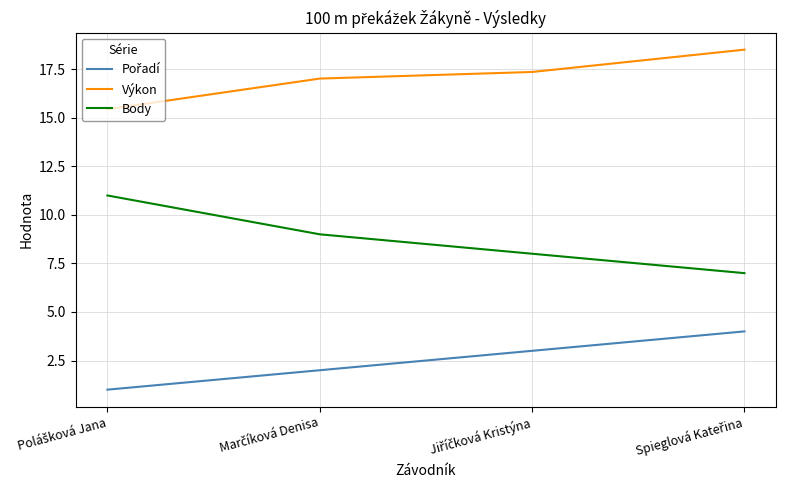

Which series has the largest range (max minus min)?

Body